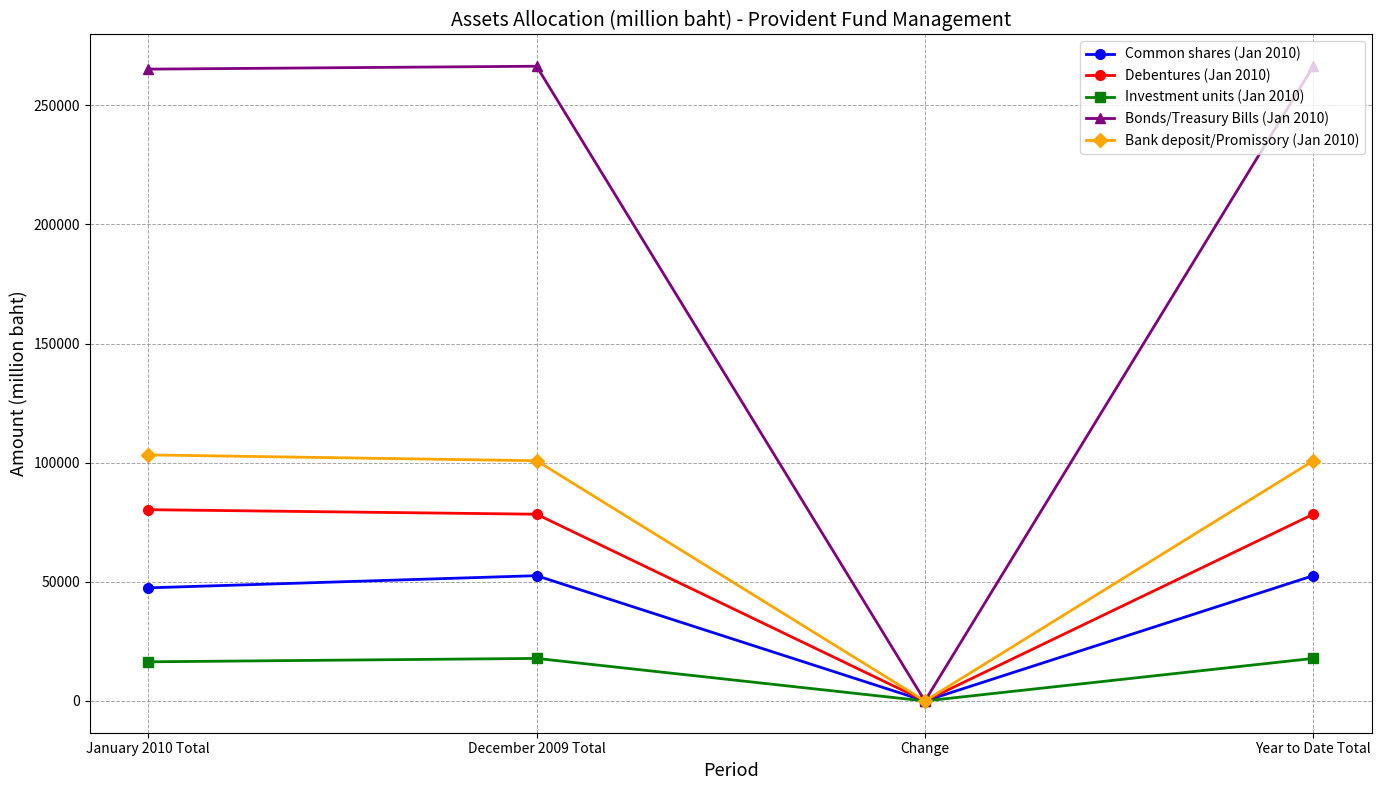

Which series has the widest spread of values?

Bonds/Treasury Bills (Jan 2010)